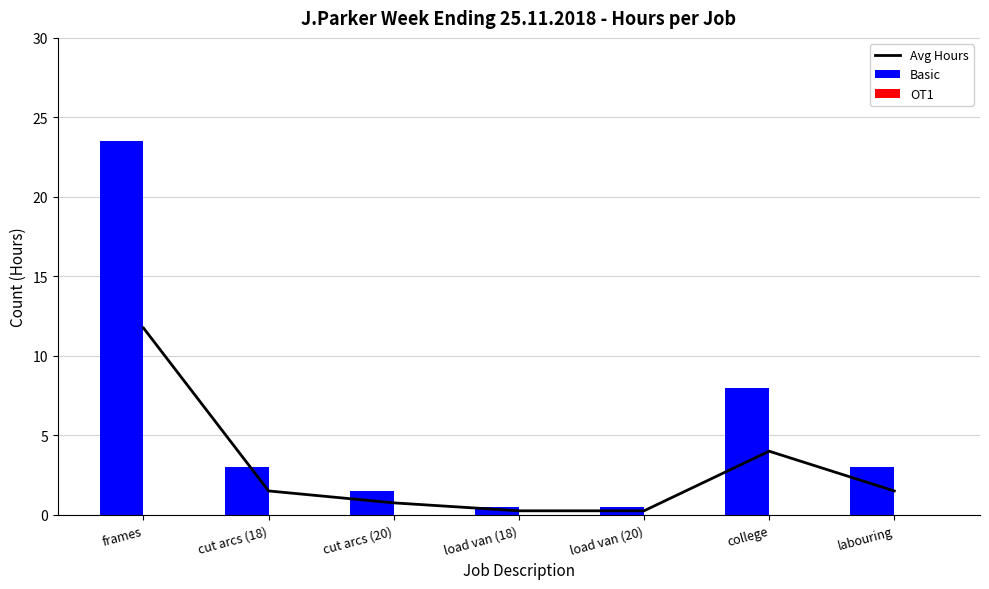

Which series has the largest total across all categories?

Basic